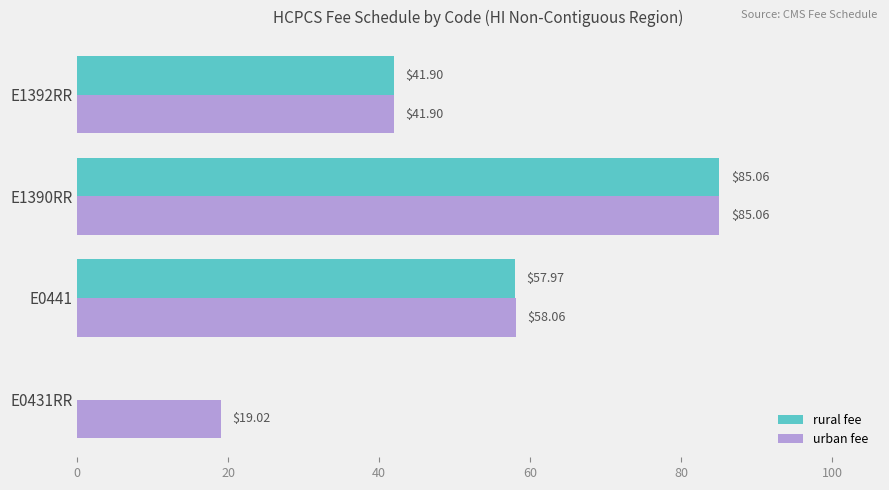

What is the maximum value shown in the chart?

85.1